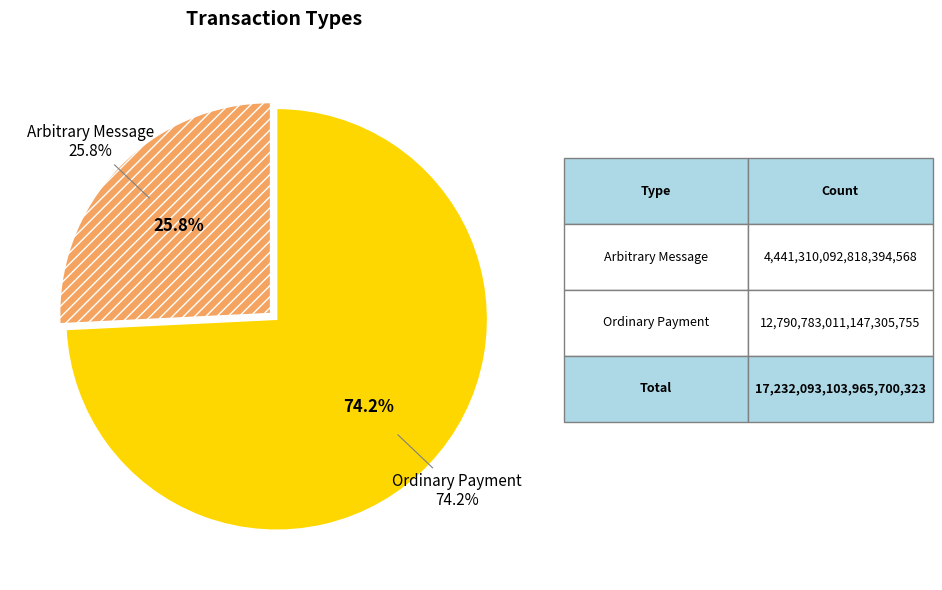

To the nearest percent, what portion does Ordinary Payment represent?

74%